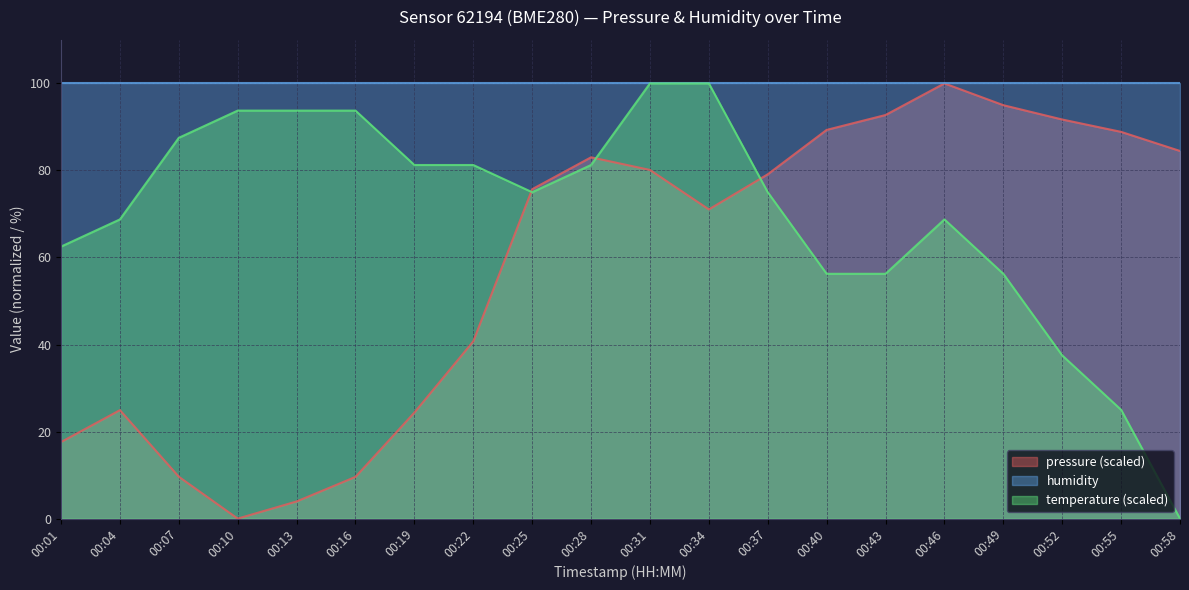

How many values in the temperature series are below 75?

9